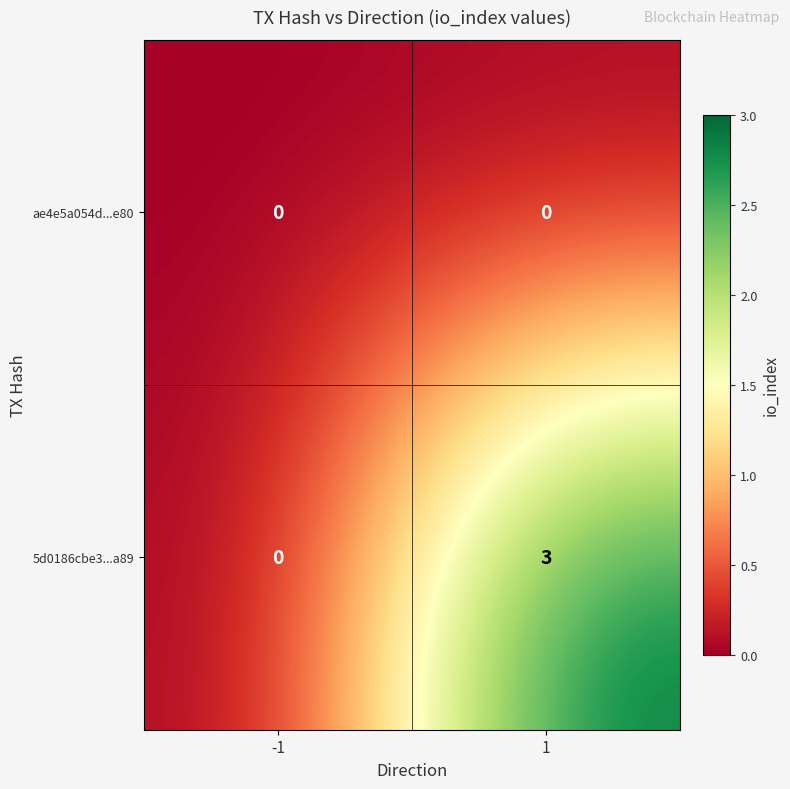

Reading left to right, transcribe all the data shown in this chart.

ae4e5a054d...e80: -1=0	1=0
5d0186cbe3...a89: -1=0	1=3